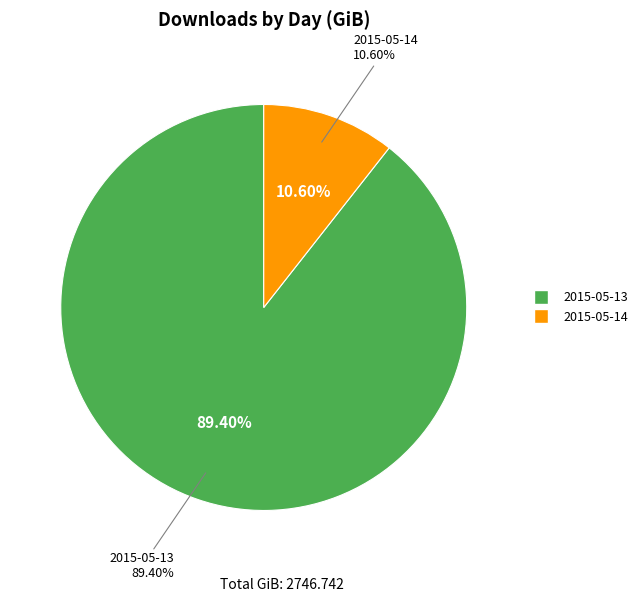

Is the sum of 2015-05-14 and 2015-05-13 greater than half?

Yes